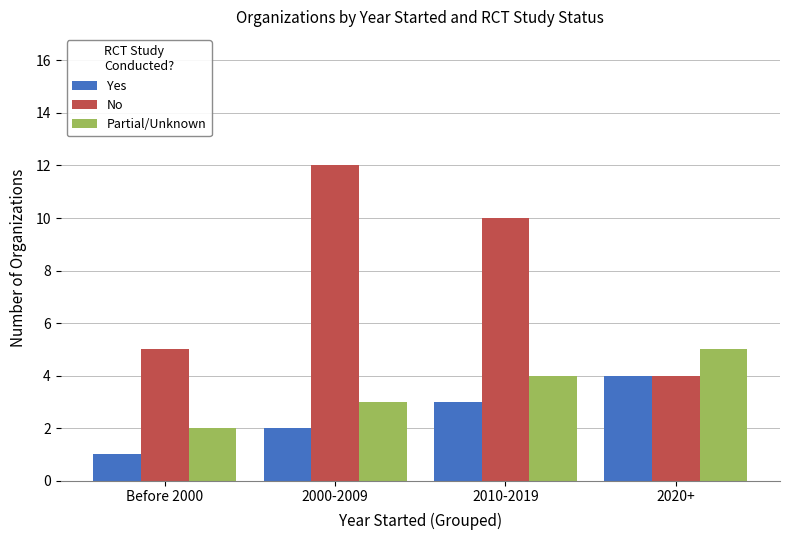

What is the difference between the No values at 2000-2009 and Before 2000?

7